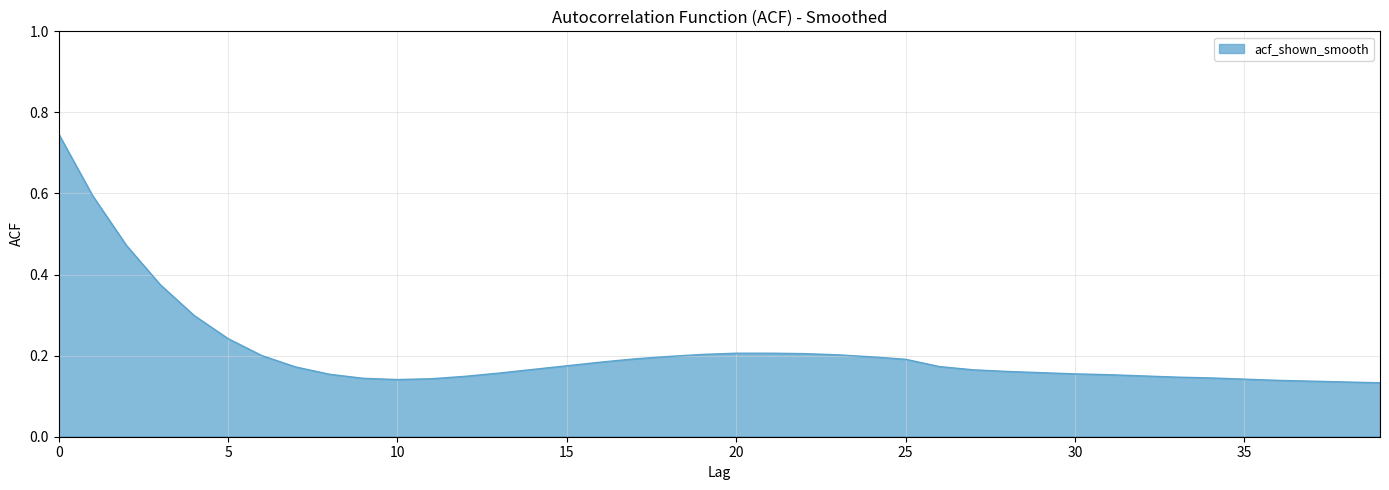

Is this an area chart (filled region under the line)?

Yes